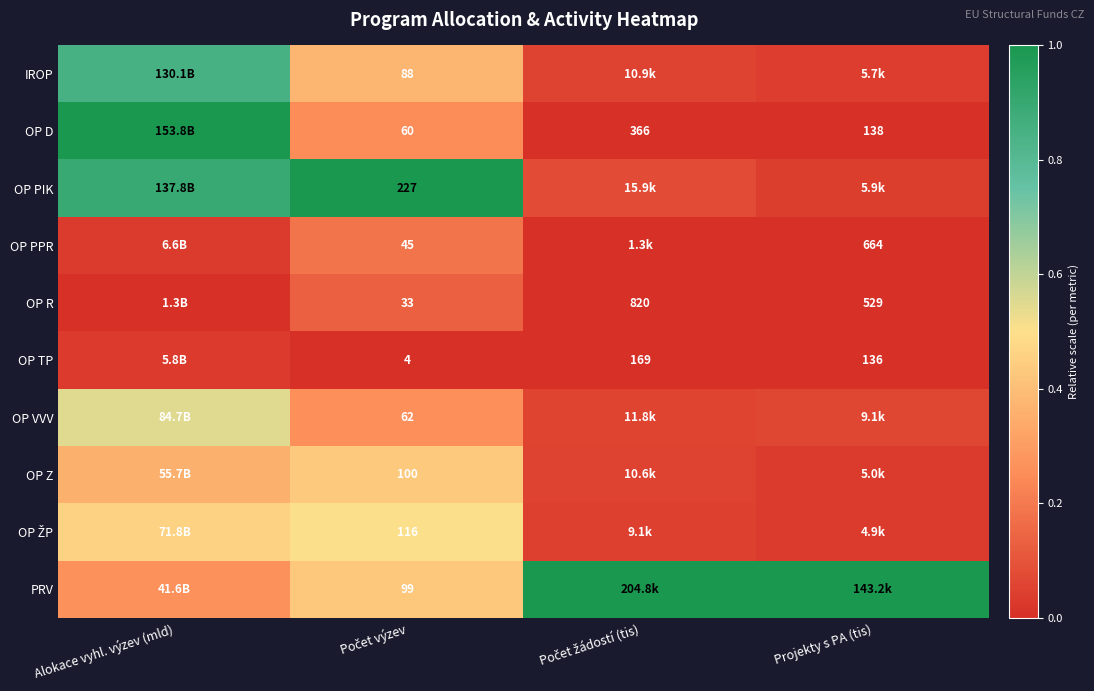

List the labels in order of OP Z value, smallest first.

Projekty s PA (tis), Počet žádostí (tis), Alokace vyhl. výzev (mld), Počet výzev